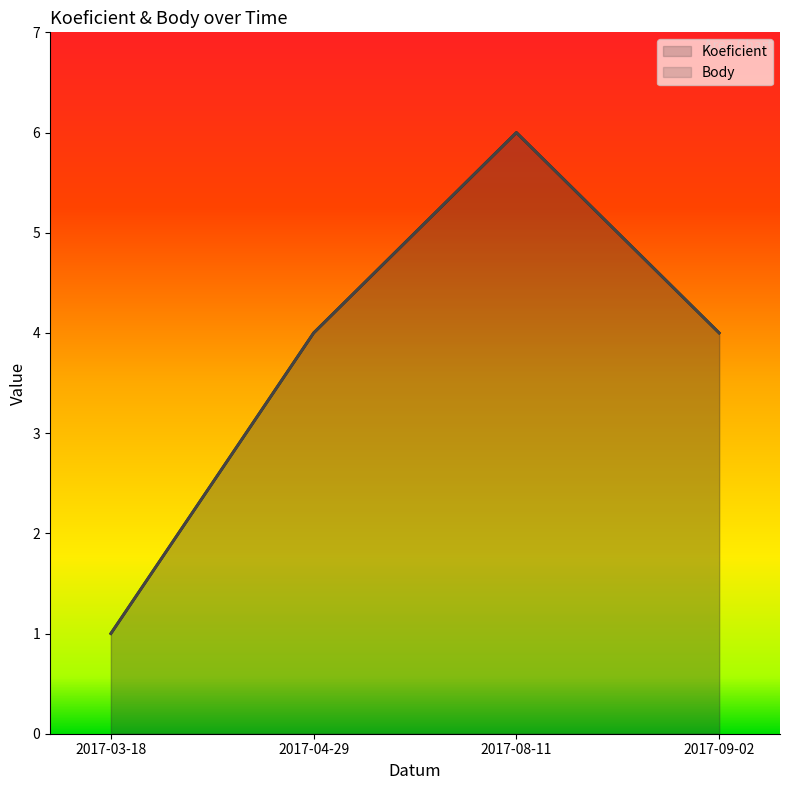

At which label does Koeficient first exceed 4?

2017-08-11